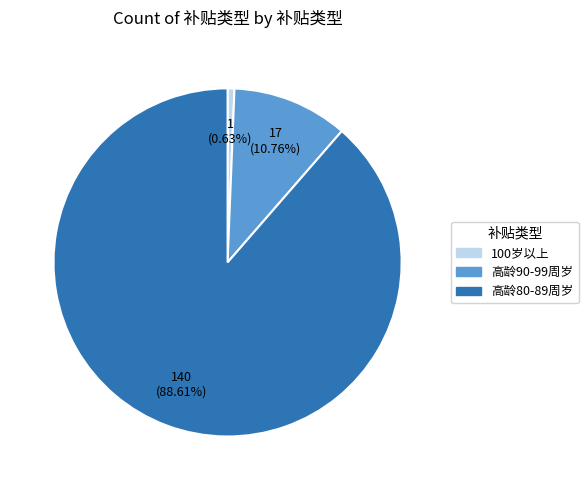

Which category has the smallest portion of the pie?

100岁以上